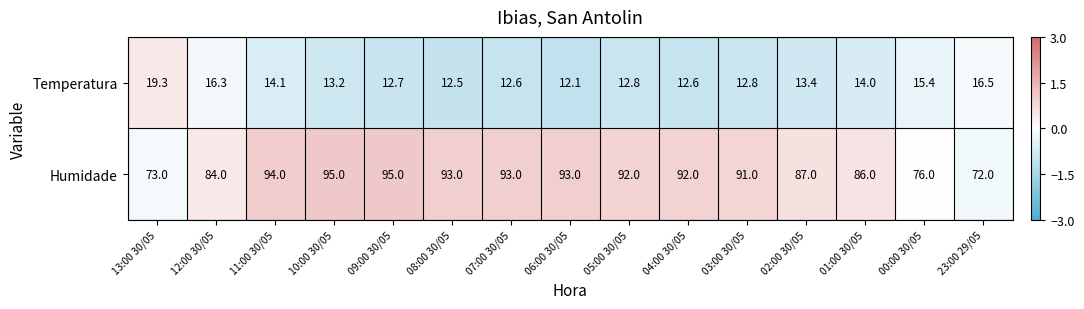

What is the total value across all series at 10:00 30/05?

108.2